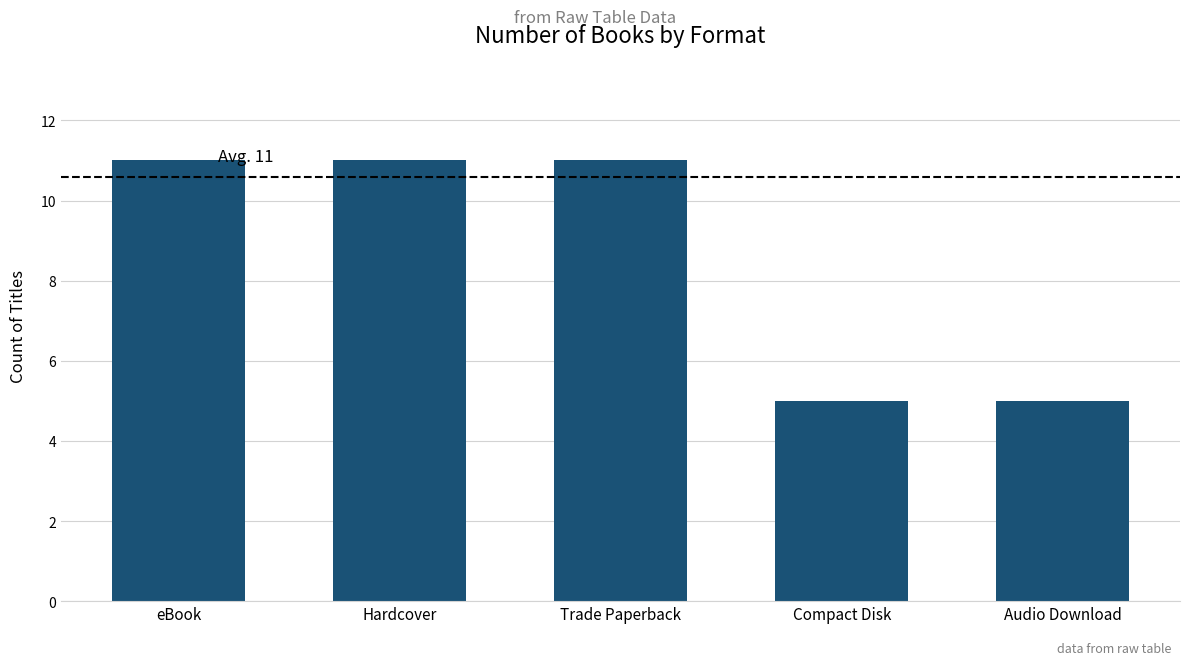

What is the approximate value at Hardcover?

11